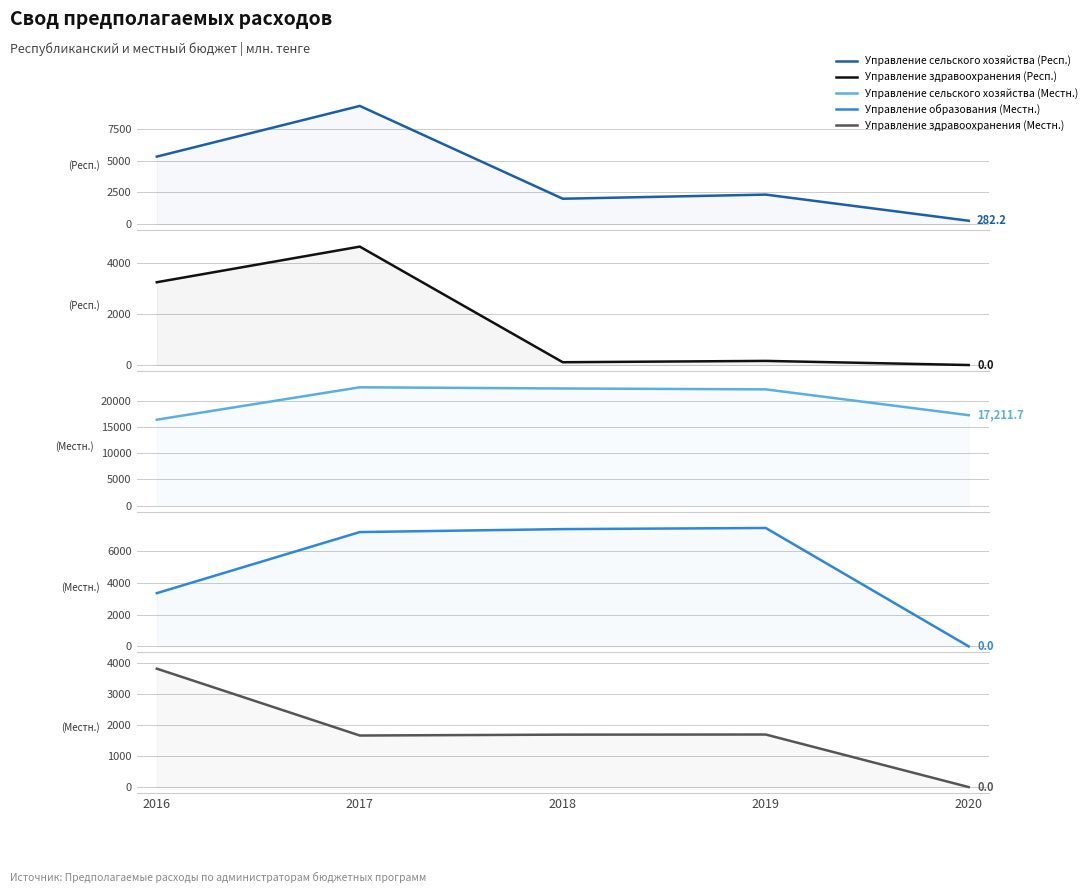

At which label does Управление здравоохранения (Респ.) first exceed 161?

2016